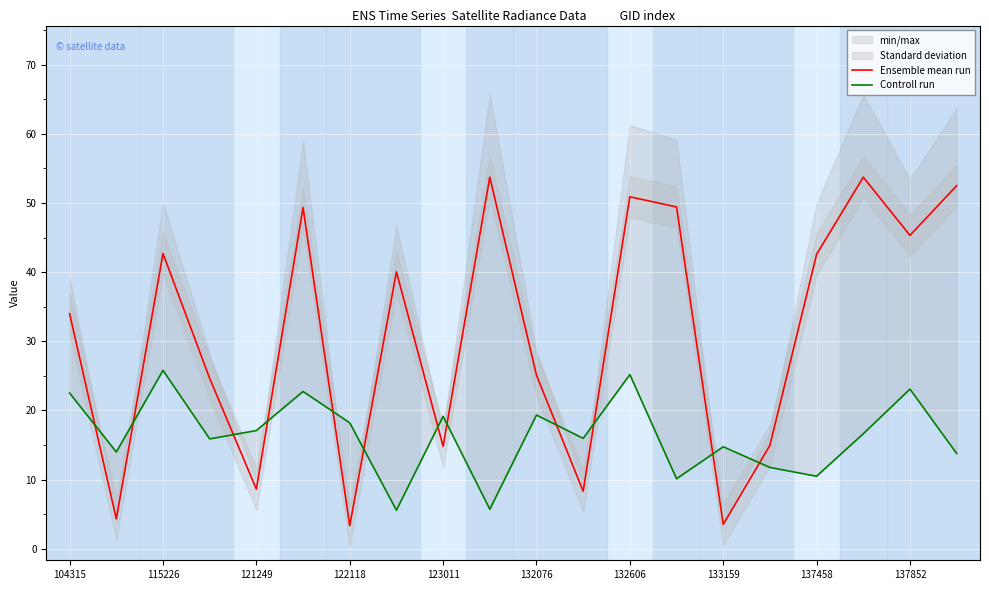

How many values in the Ensemble mean run series are below 40?

10